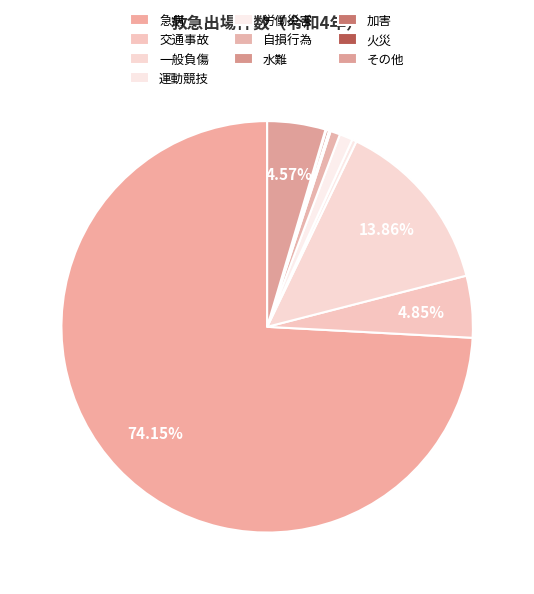

What is the change in value from 急病 to 運動競技?

-1065